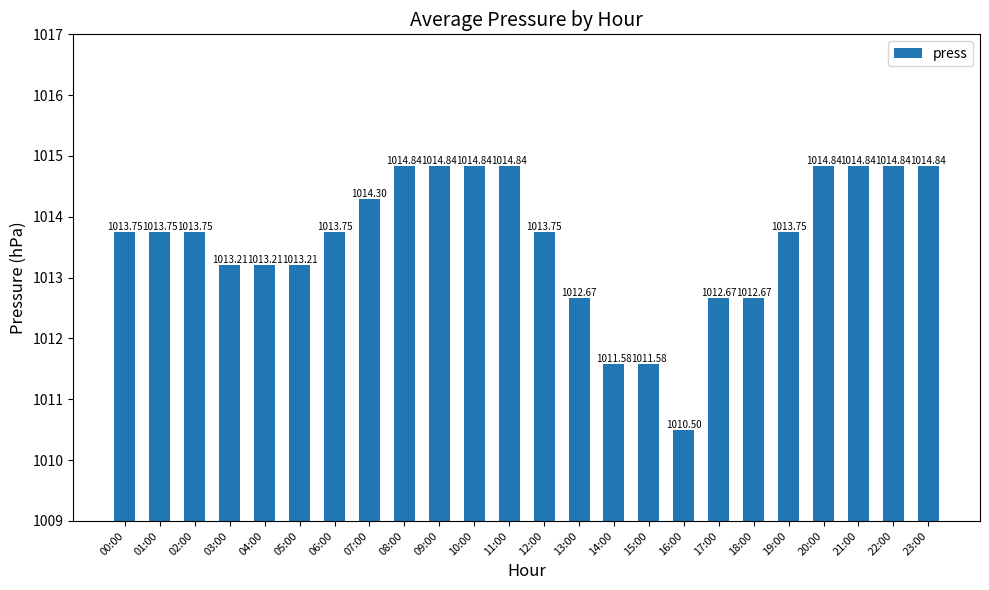

What is the ratio of the value at 00:00 to the value at 05:00?

1.0